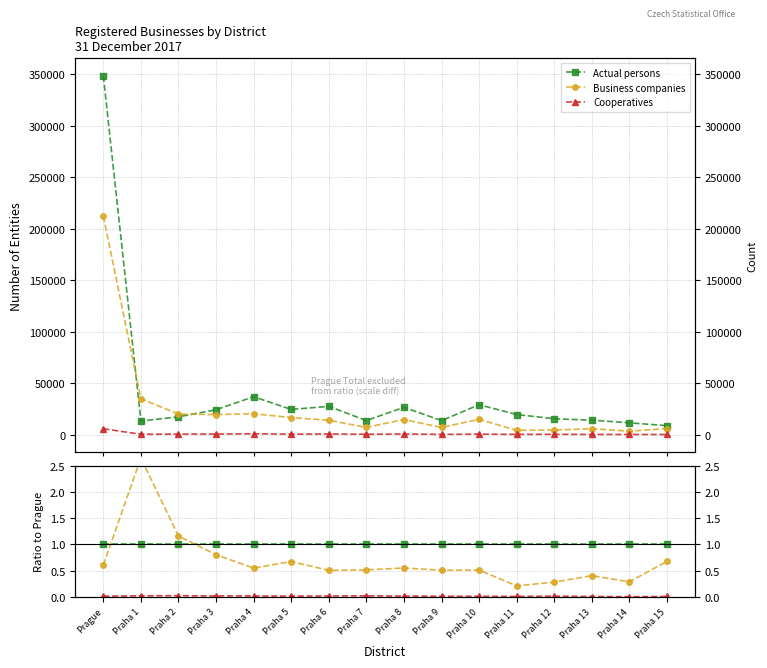

True or false: Actual persons and Cooperatives intersect in this chart.

False